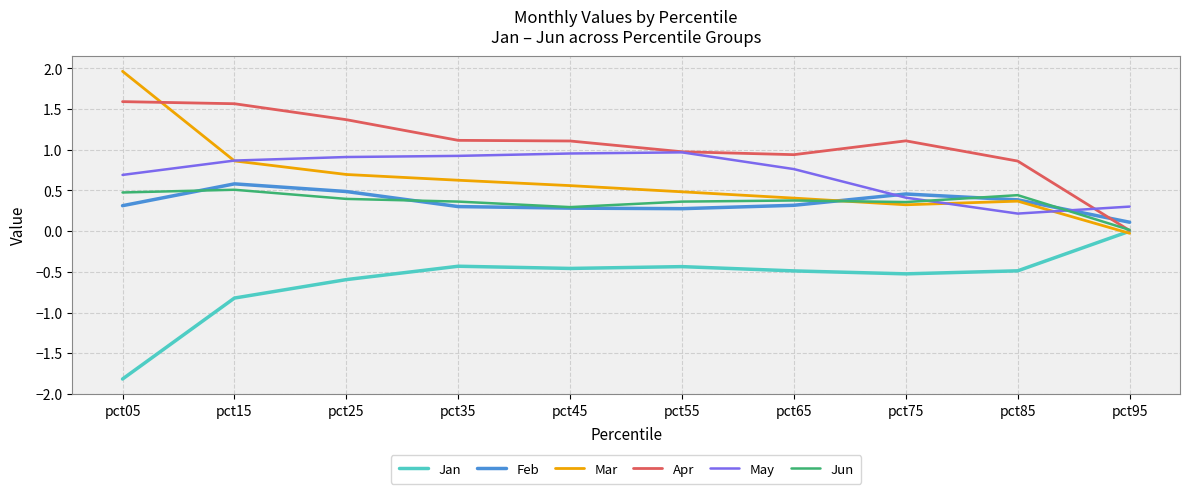

At which category is the sum across all series the highest?

pct15